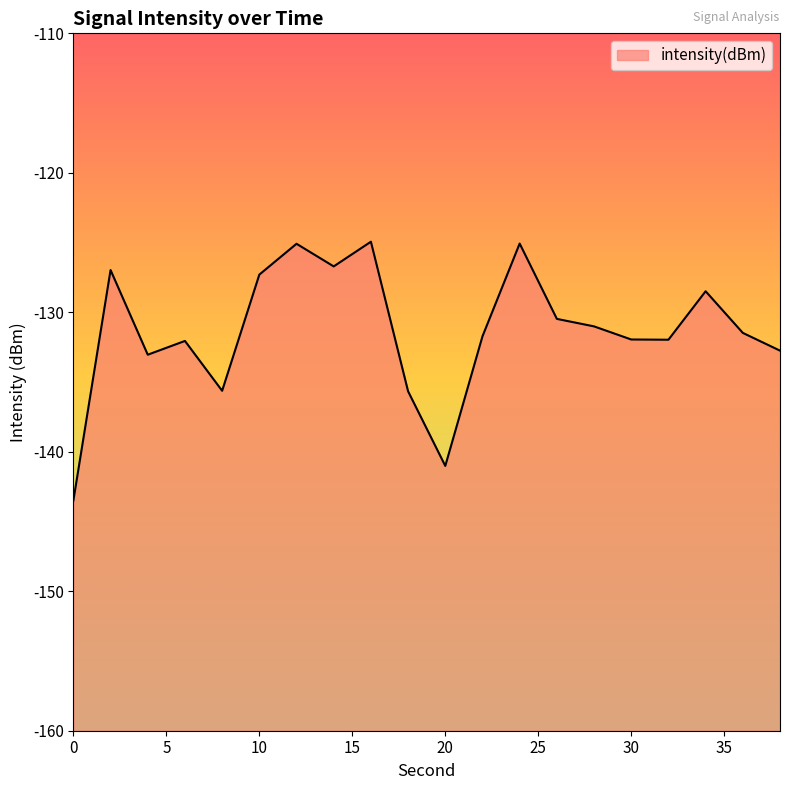

Does the chart display data point markers on the line(s)?

No